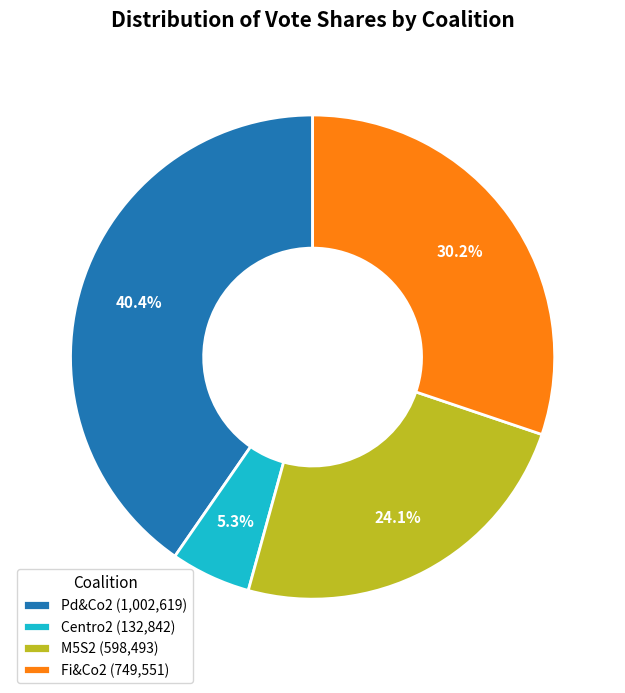

Does Fi&Co2 represent more than half of the total?

No